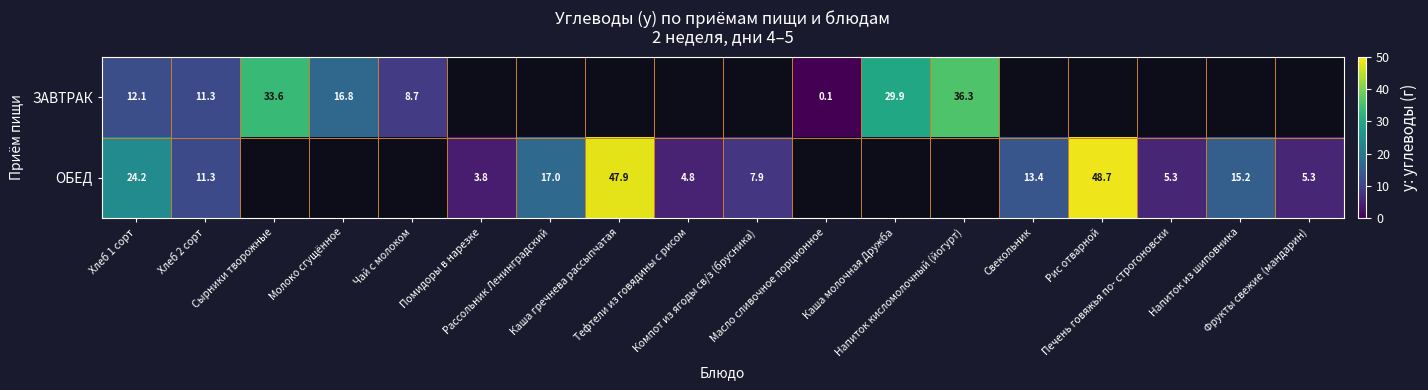

Is the value of ОБЕД at Каша гречнева рассыпчатая greater than the value of ЗАВТРАК at Фрукты свежие (мандарин)?

No